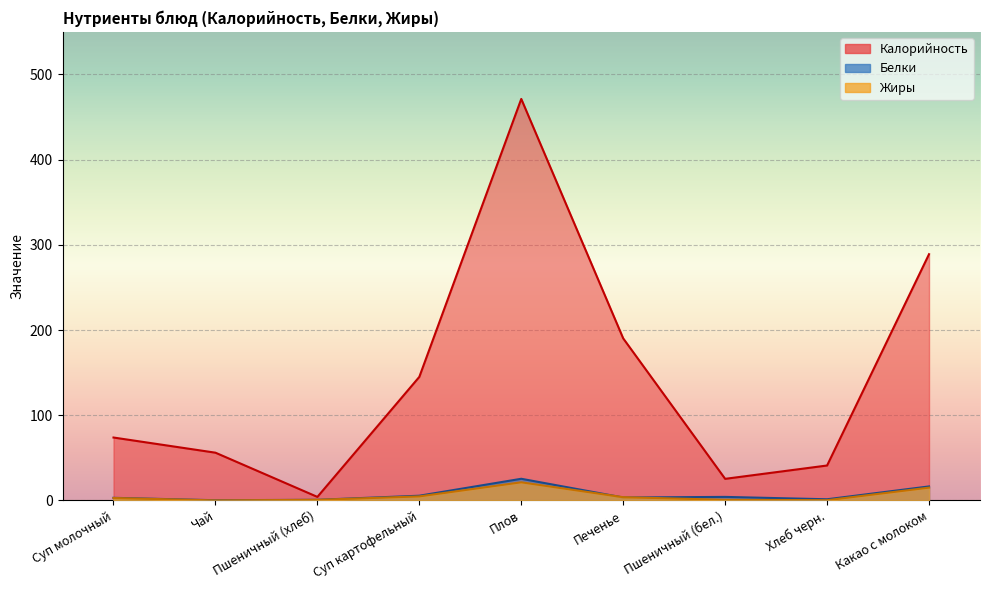

Which has a higher value, Чай or Плов?

Плов